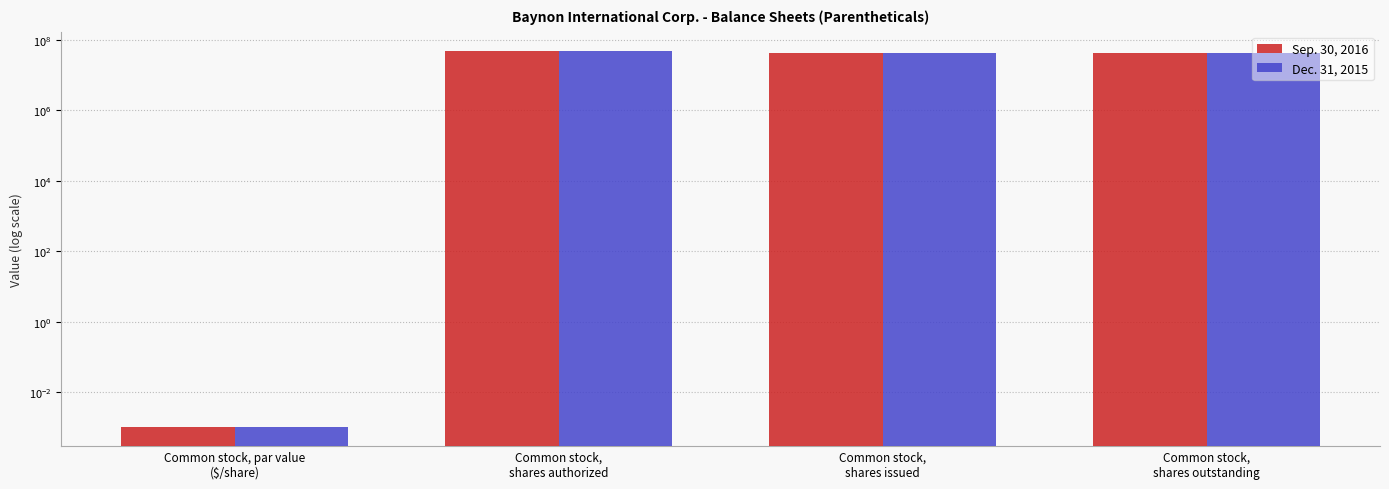

Which series has the widest spread of values?

Sep. 30, 2016